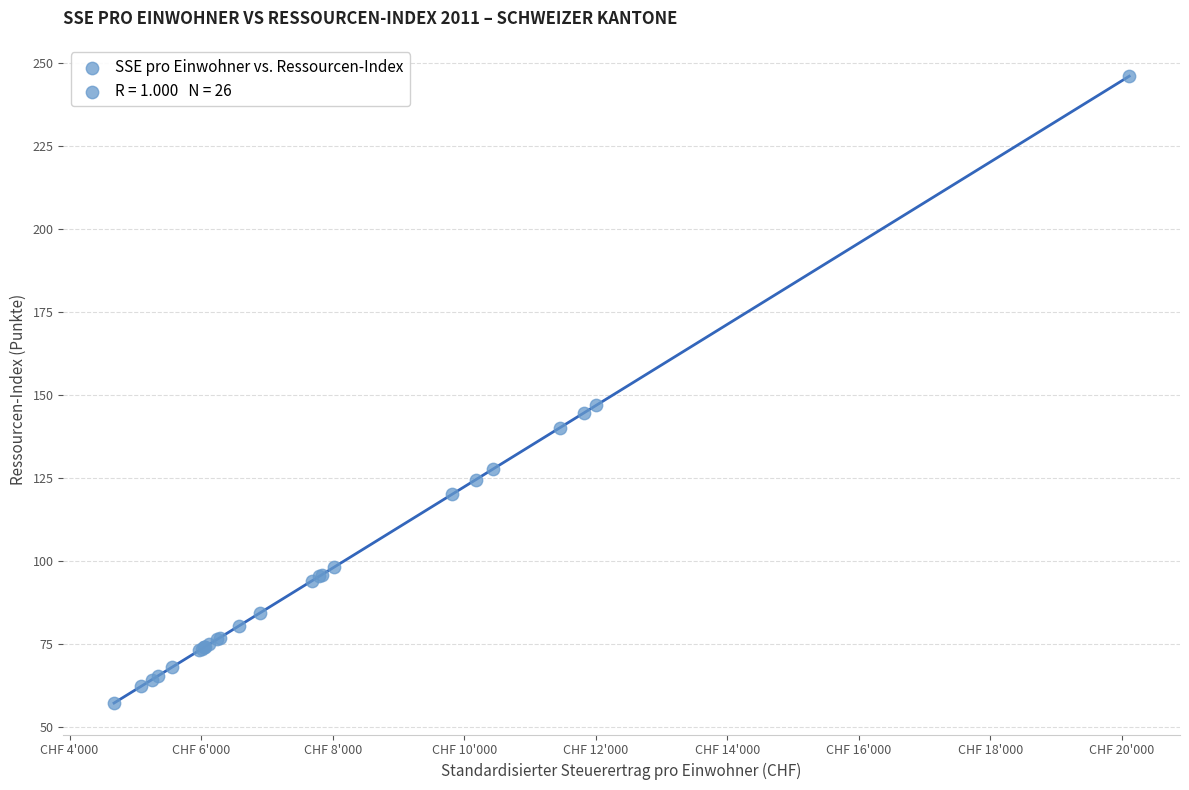

What Y value in the scatter plot is closest to 151?

146.9